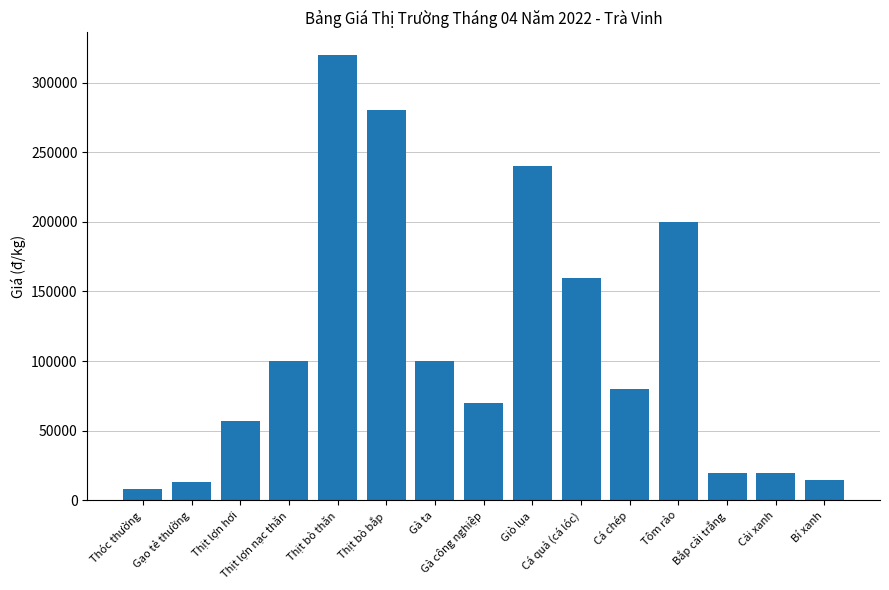

Which has a higher value, Cá quả (cá lóc) or Cá chép?

Cá quả (cá lóc)